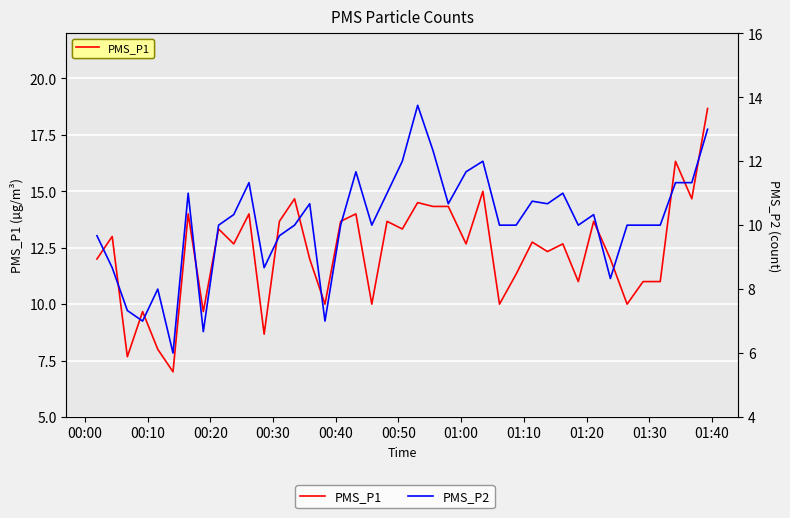

At which label is PMS_P1 closest to 12?

00:00